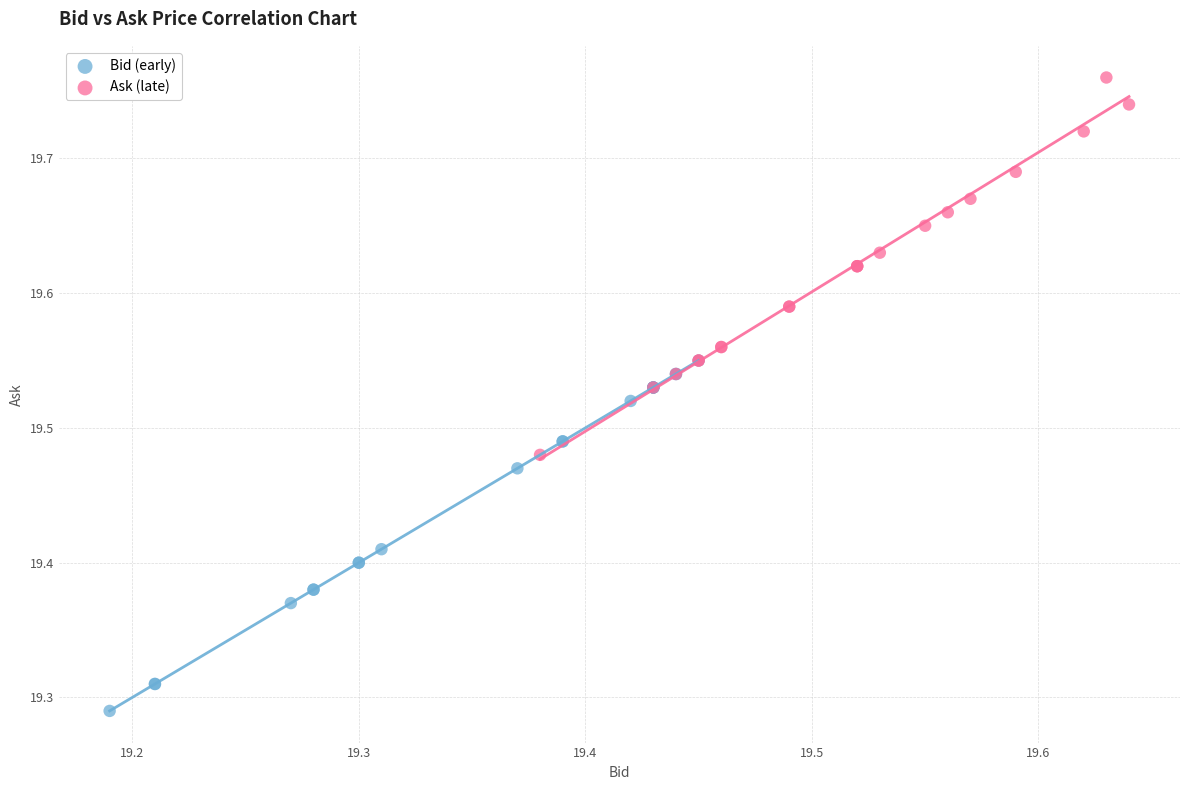

Which series contains the lowest Y value?

Bid (early)